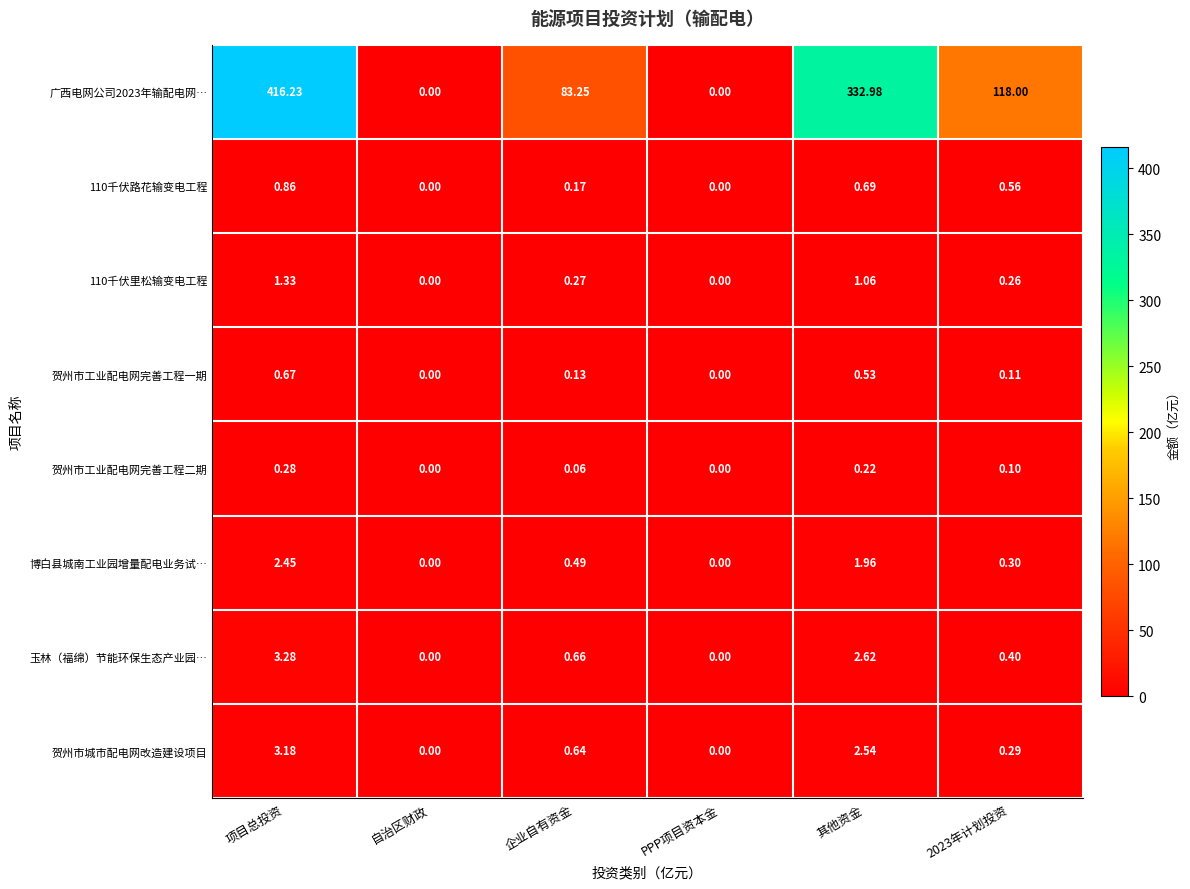

Which category has the highest value in the 110千伏里松输变电工程 series?

项目总投资